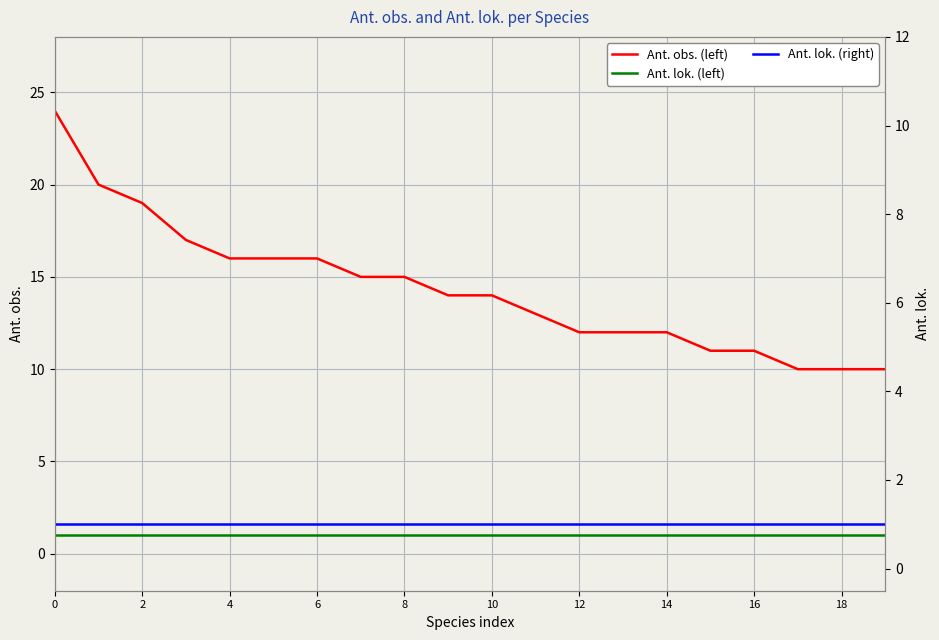

True or false: Ant. lok. (left) has more than 0 interior local peaks.

False